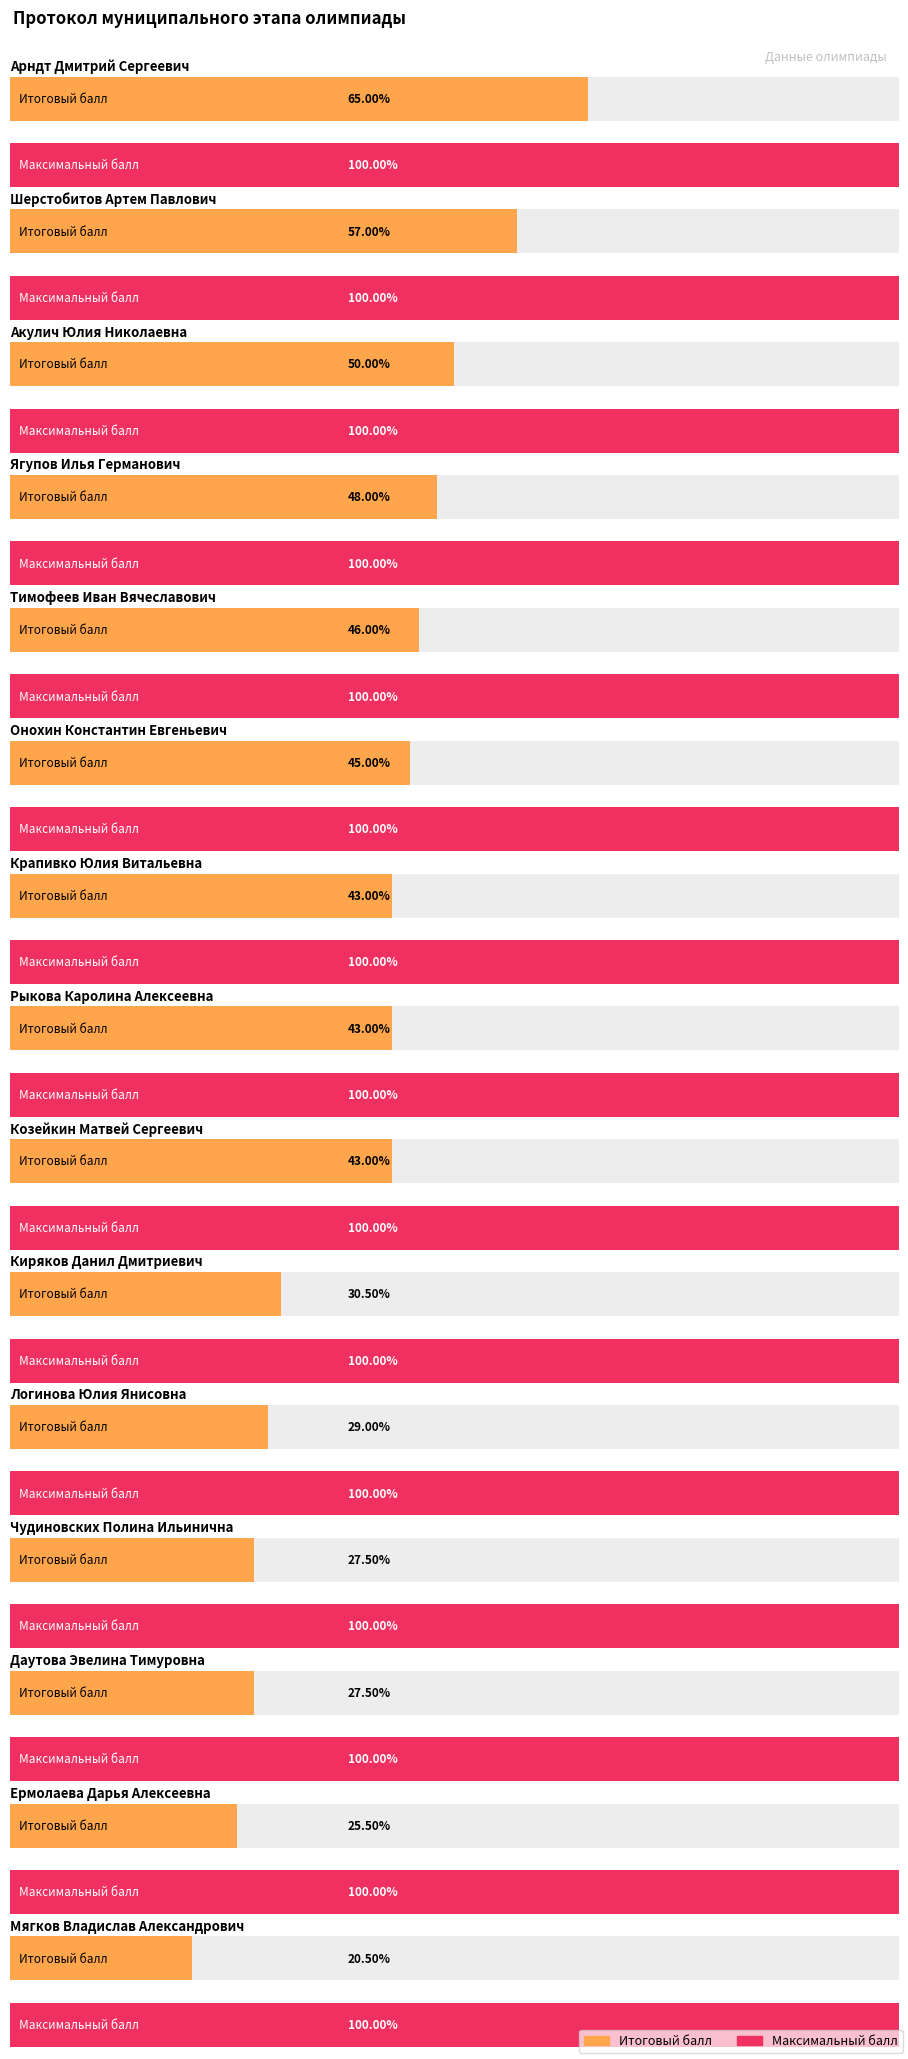

How many distinct data groups are displayed?

2